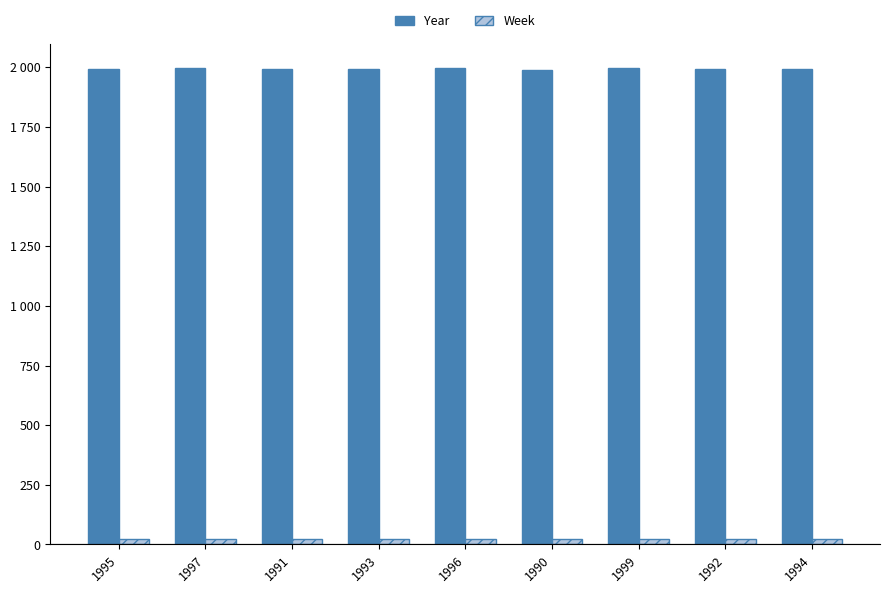

Which category has the highest value in the Week series?

1995